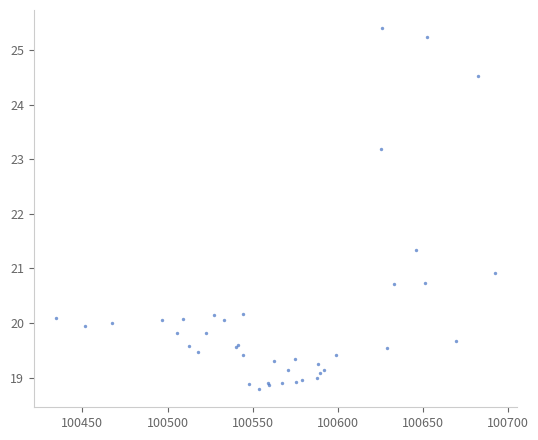

What Y value in the scatter plot is closest to 22?

21.3